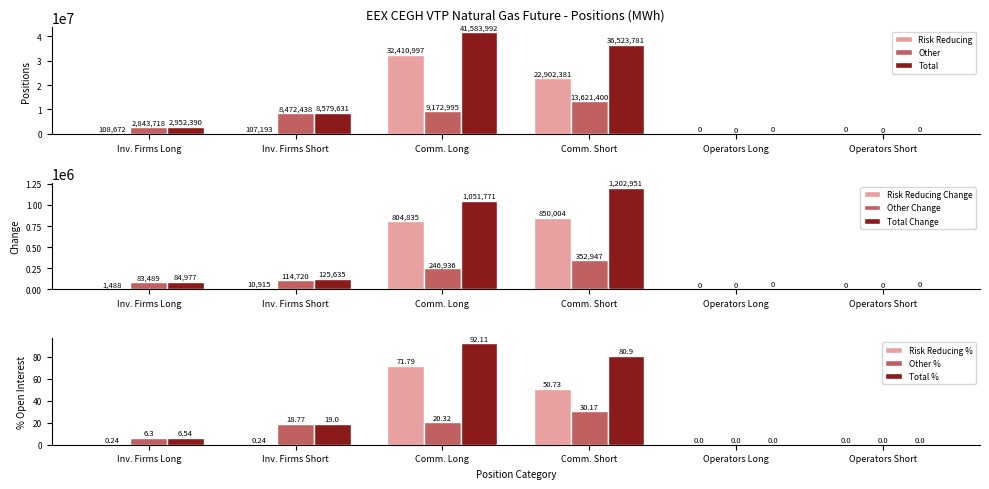

What is the sum of all Other values?

34110551